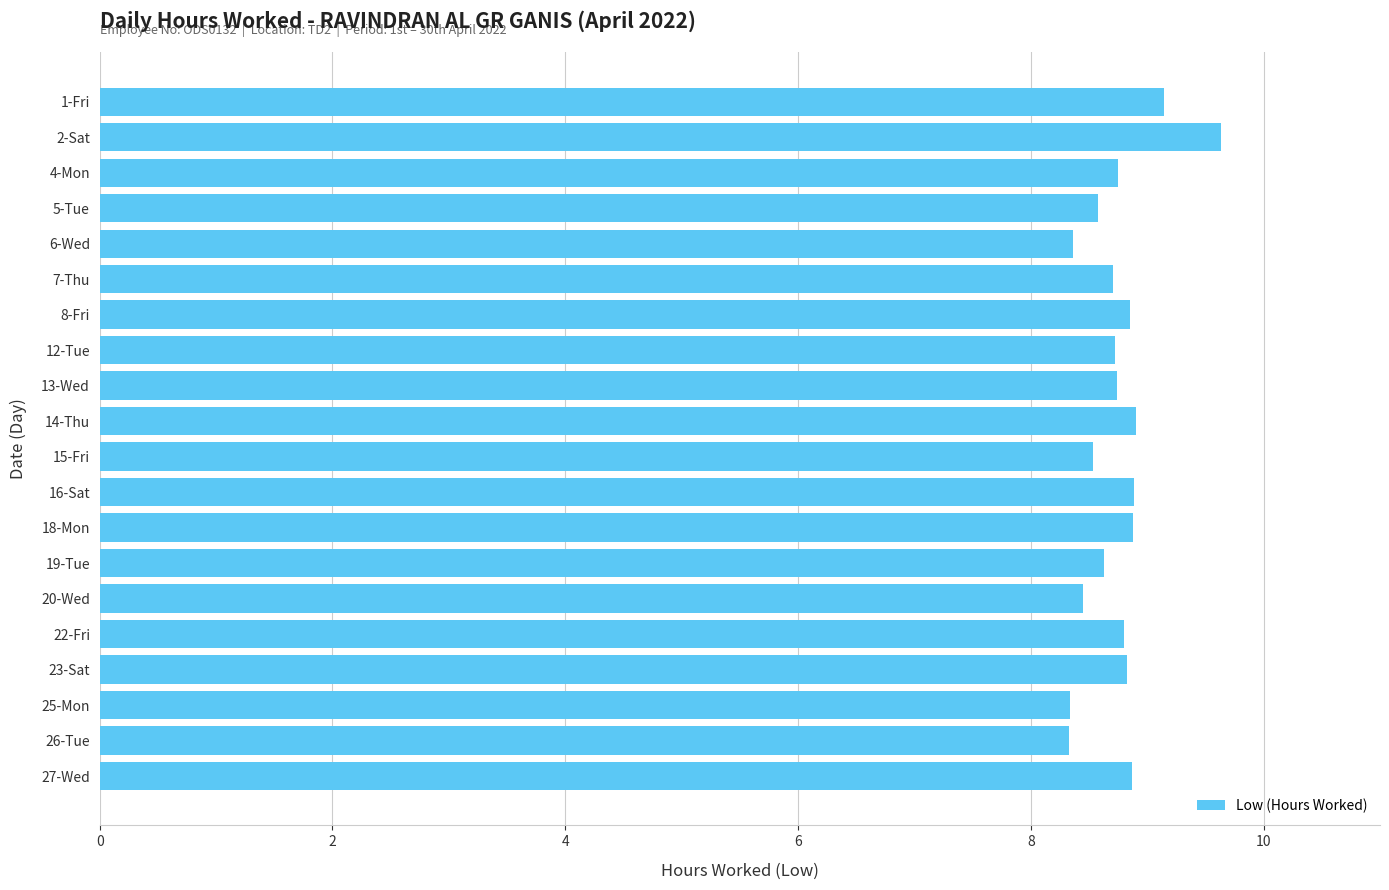

The chart shows a value of 8.4 at 20-Wed. True or false?

True